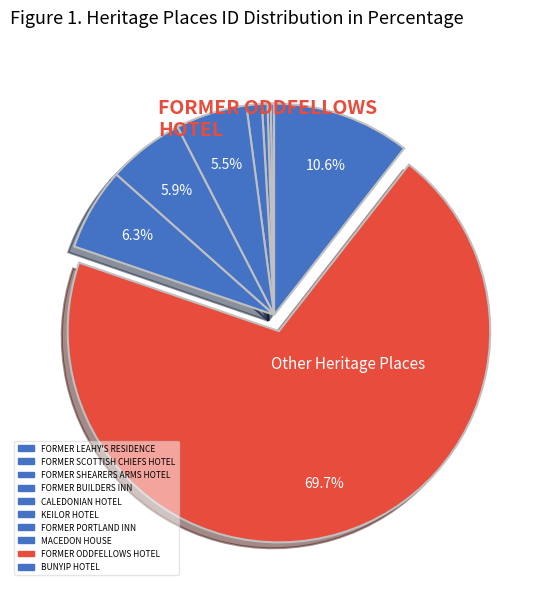

To the nearest percent, what is the difference between the FORMER PORTLAND INN and FORMER ODDFELLOWS HOTEL slice percentages?

64%